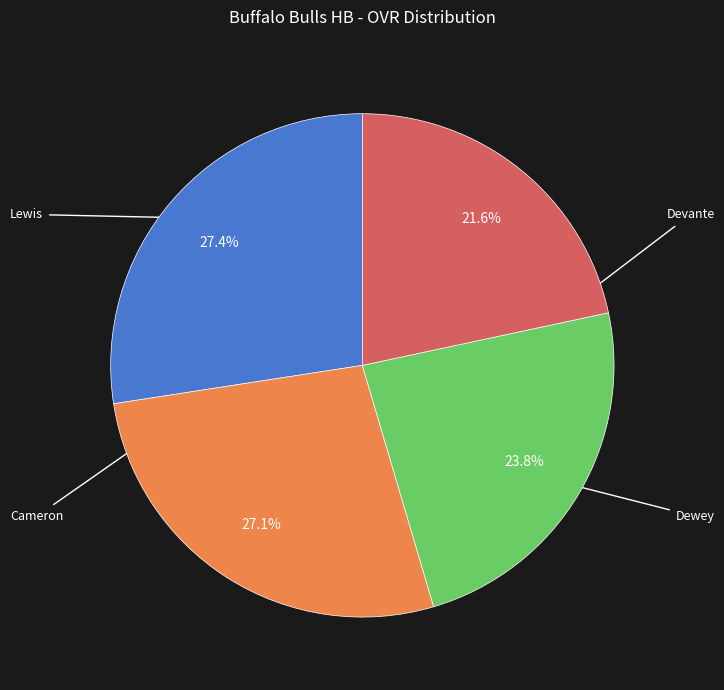

Count the number of slices in the pie.

4